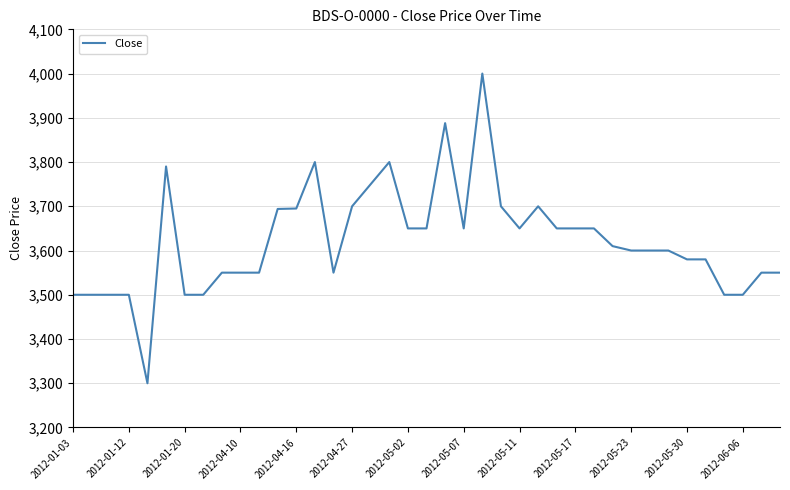

What is the greatest value displayed?

4000